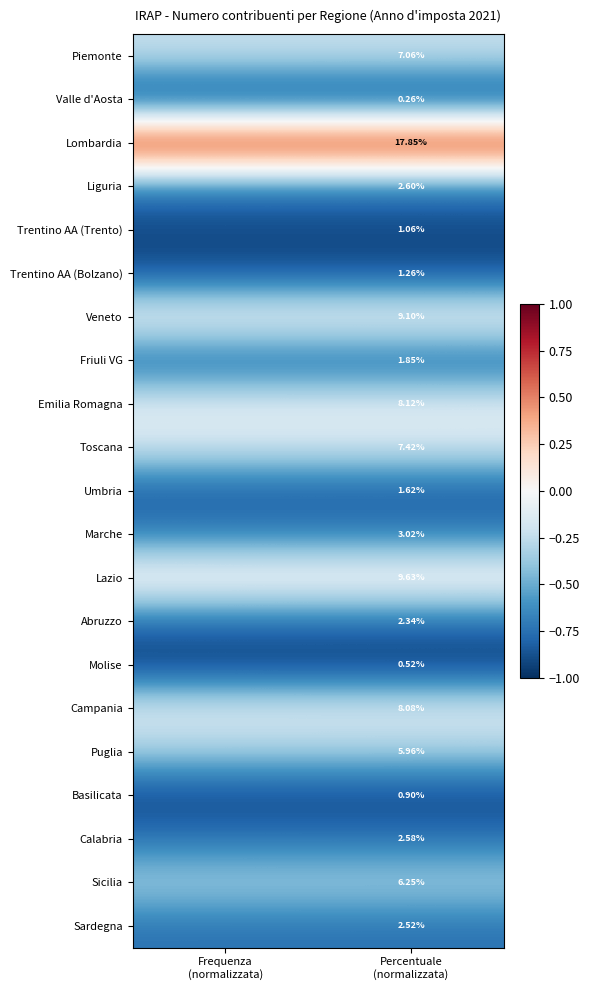

Is it true that Calabria equals -1.3 at Frequenza (normalizzata)?

False